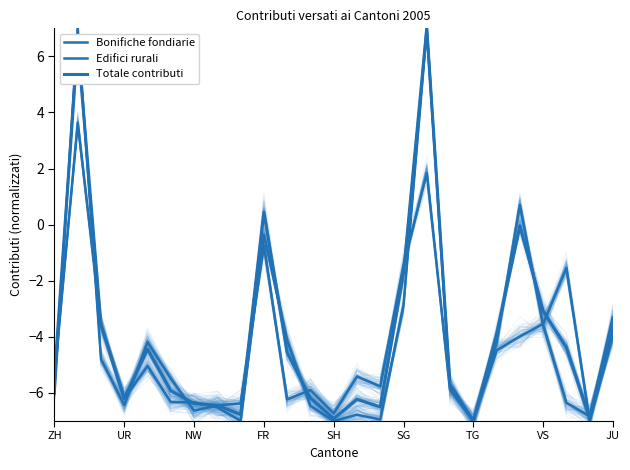

What is the minimum value for Bonifiche fondiarie?

-7.0